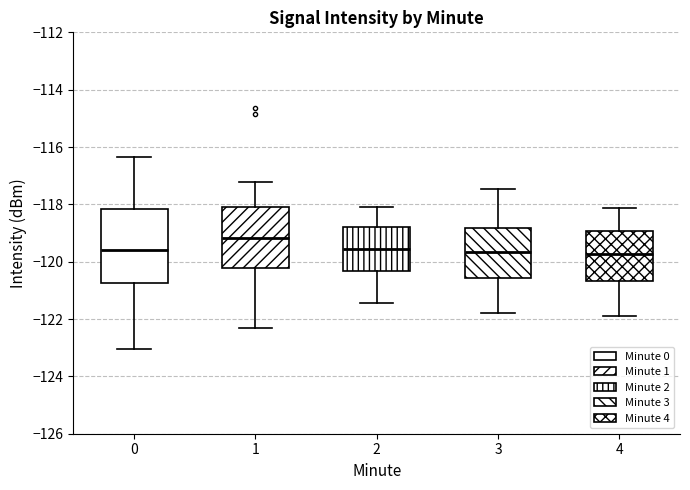

Where is the lower edge of the box at x = 1 on the y-axis? The values are not printed on the chart, so give them approximately, as read against the axis.

-120.2